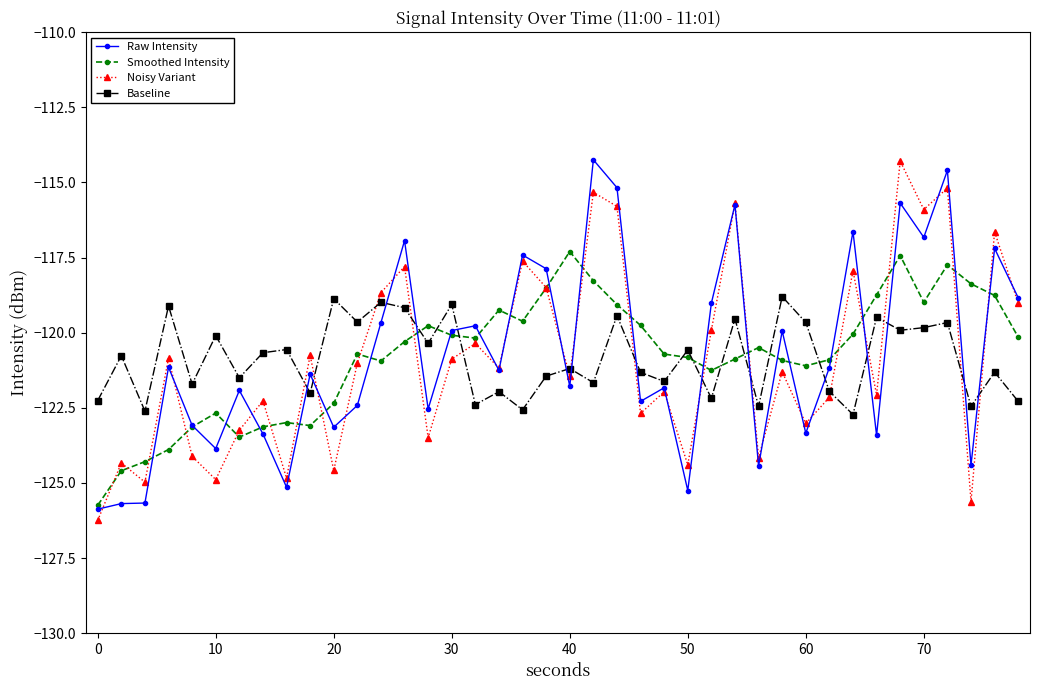

How many interior local peaks does the Baseline series have?

16